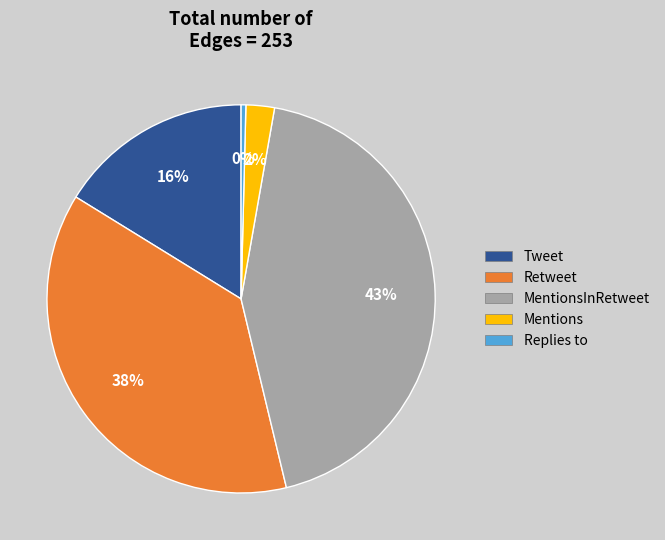

Between Replies to and Tweet, which is larger?

Tweet